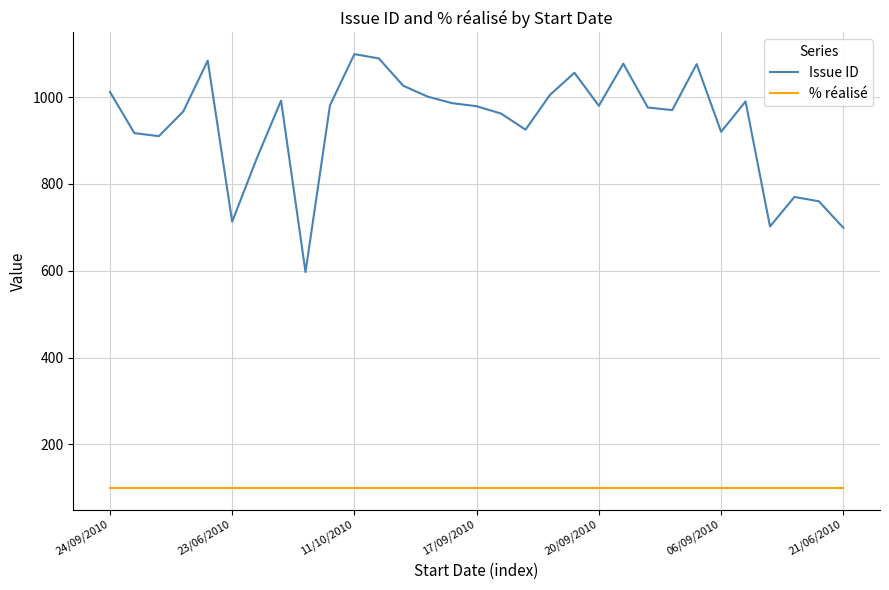

True or false: Issue ID and % réalisé intersect in this chart.

False